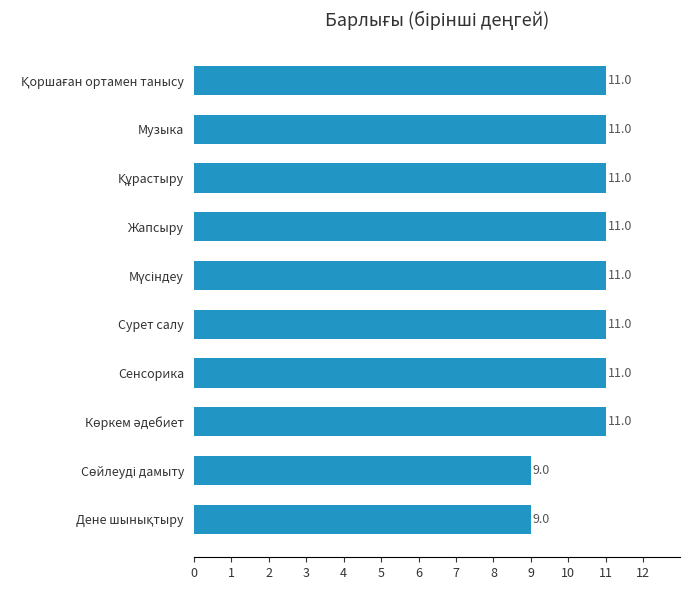

Is it true that the value at Жапсыру is 11?

True